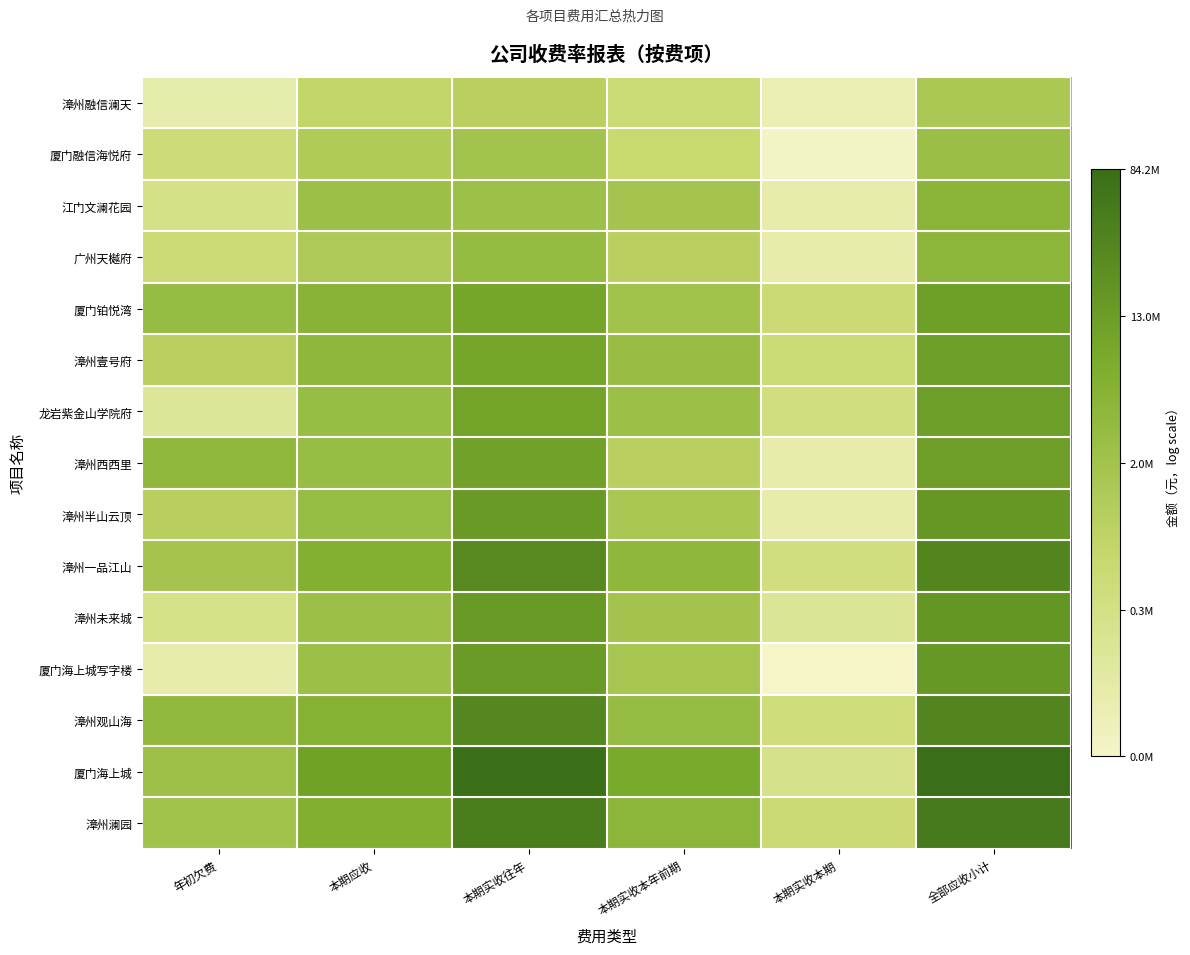

Reading right to left, extract all data points from this chart.

漳州融信澜天: 全部应收小计=14.2	本期实收本期=11.4	本期实收本年前期=13.1	本期实收往年=13.7	本期应收=13.5	年初欠费=11.6
厦门融信海悦府: 全部应收小计=14.8	本期实收本期=10.9	本期实收本年前期=13.3	本期实收往年=14.5	本期应收=14.0	年初欠费=13.0
江门文澜花园: 全部应收小计=15.3	本期实收本期=11.5	本期实收本年前期=14.4	本期实收往年=14.7	本期应收=14.7	年初欠费=12.5
广州天樾府: 全部应收小计=15.2	本期实收本期=11.5	本期实收本年前期=13.8	本期实收往年=14.9	本期应收=14.1	年初欠费=13.0
厦门铂悦湾: 全部应收小计=16.3	本期实收本期=13.1	本期实收本年前期=14.5	本期实收往年=16.0	本期应收=15.4	年初欠费=14.9
漳州壹号府: 全部应收小计=16.3	本期实收本期=13.1	本期实收本年前期=14.8	本期实收往年=16.1	本期应收=15.2	年初欠费=13.7
龙岩紫金山学院府: 全部应收小计=16.3	本期实收本期=12.8	本期实收本年前期=14.7	本期实收往年=16.1	本期应收=14.8	年初欠费=12.1
漳州西西里: 全部应收小计=16.3	本期实收本期=11.5	本期实收本年前期=13.7	本期实收往年=16.2	本期应收=14.9	年初欠费=15.1
漳州半山云顶: 全部应收小计=16.6	本期实收本期=11.5	本期实收本年前期=14.2	本期实收往年=16.5	本期应收=14.9	年初欠费=13.8
漳州一品江山: 全部应收小计=17.3	本期实收本期=12.8	本期实收本年前期=15.2	本期实收往年=17.2	本期应收=15.5	年初欠费=14.4
漳州未来城: 全部应收小计=16.6	本期实收本期=12.2	本期实收本年前期=14.5	本期实收往年=16.5	本期应收=14.7	年初欠费=12.5
厦门海上城写字楼: 全部应收小计=16.6	本期实收本期=10.8	本期实收本年前期=14.3	本期实收往年=16.4	本期应收=14.7	年初欠费=11.6
漳州观山海: 全部应收小计=17.3	本期实收本期=12.9	本期实收本年前期=14.9	本期实收往年=17.2	本期应收=15.4	年初欠费=15.0
厦门海上城: 全部应收小计=18.2	本期实收本期=12.4	本期实收本年前期=15.8	本期实收往年=18.2	本期应收=16.2	年初欠费=14.6
漳州澜园: 全部应收小计=17.7	本期实收本期=13.1	本期实收本年前期=15.2	本期实收往年=17.6	本期应收=15.6	年初欠费=14.5